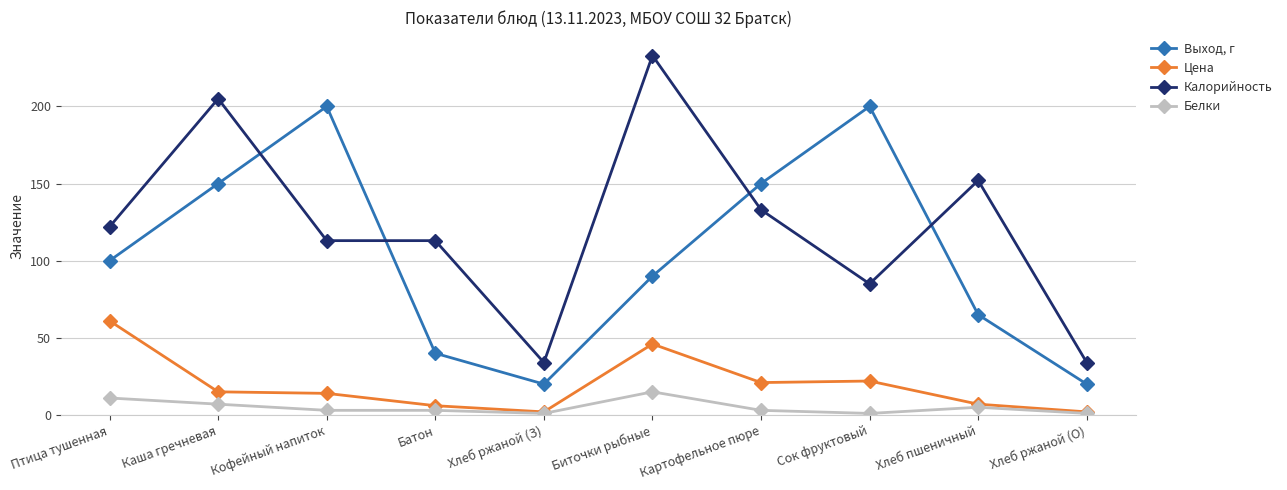

What position from the left is Сок фруктовый?

8